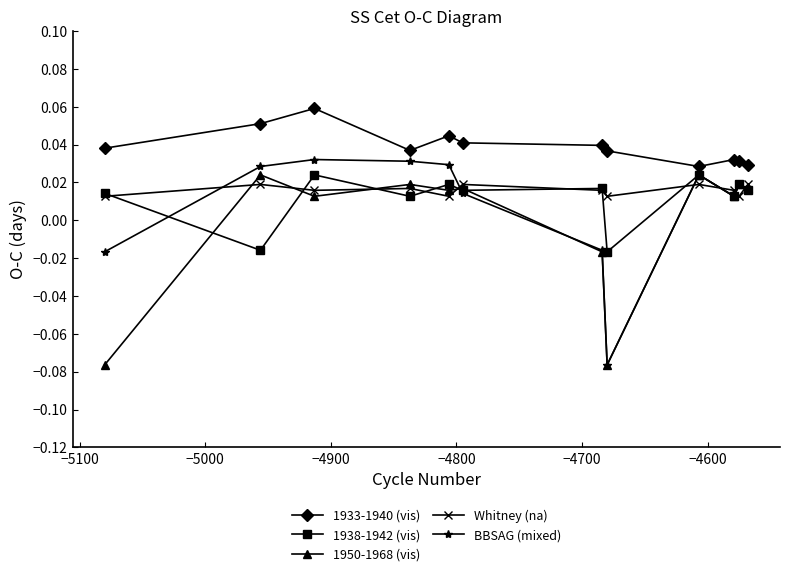

In BBSAG (mixed), how many points are lower than both neighbors (excluding endpoints)?

2